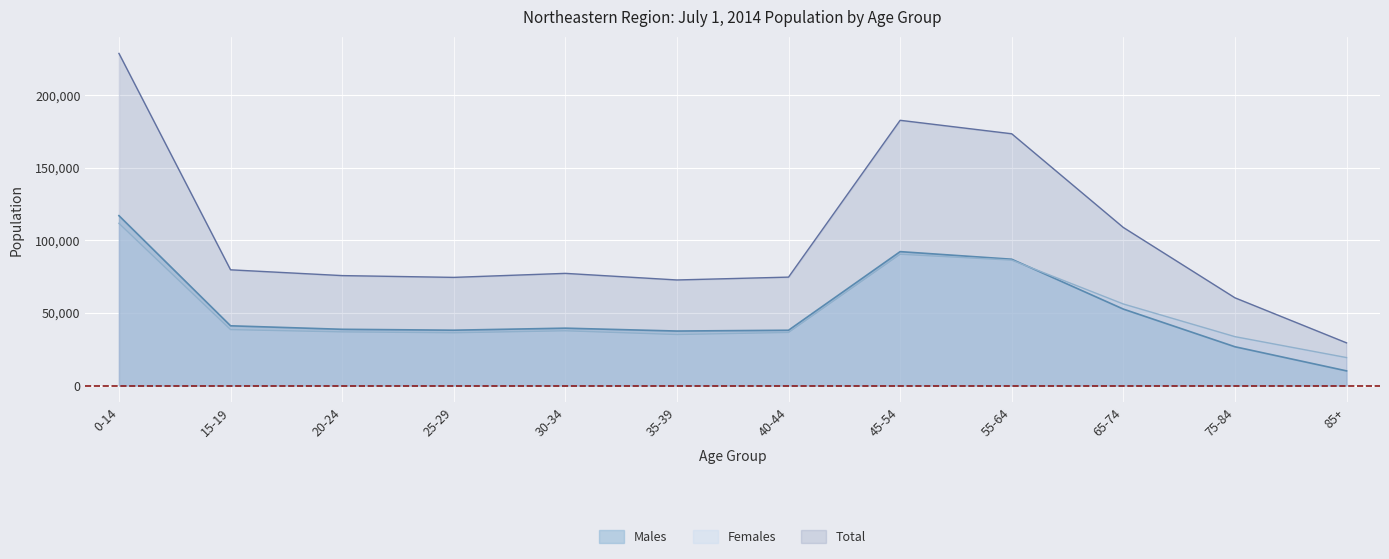

The value of Males at 15-19 is 17964. True or false?

False